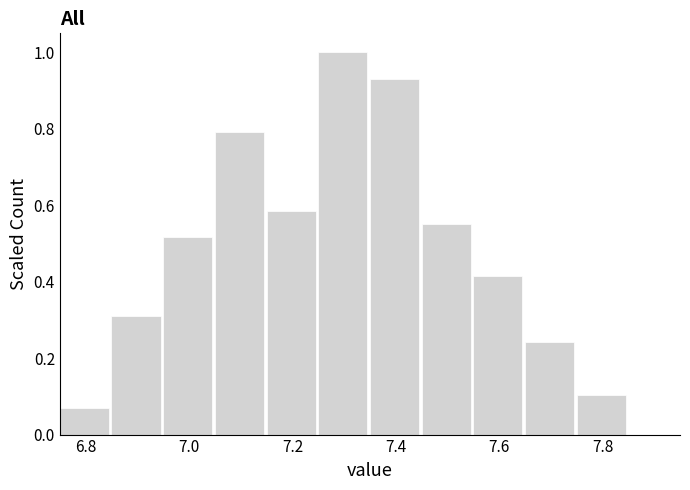

Which range on the x-axis has the tallest bar?

7.25 to 7.35